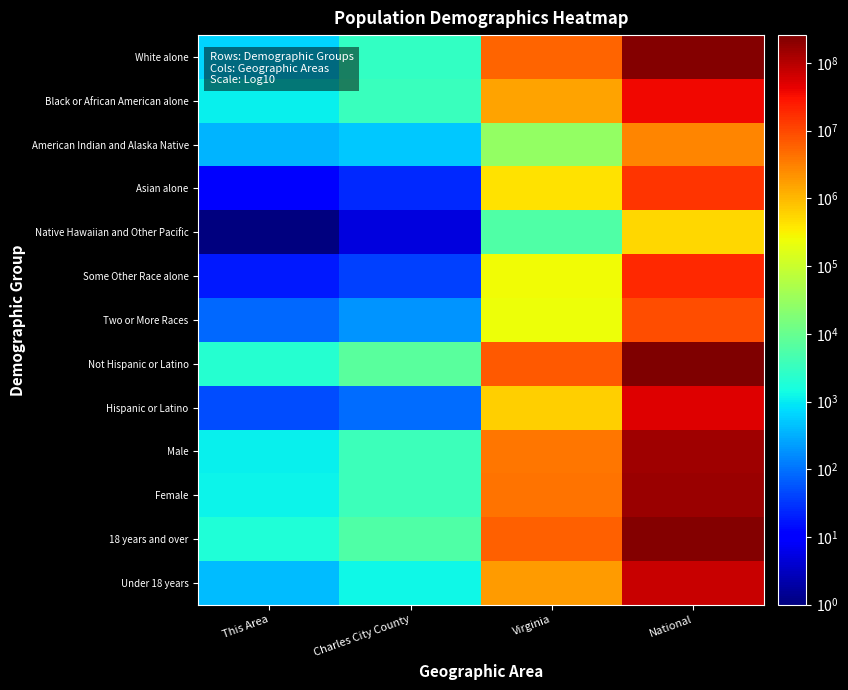

What is the spread (max minus min) of values at Charles City County?

7163.0